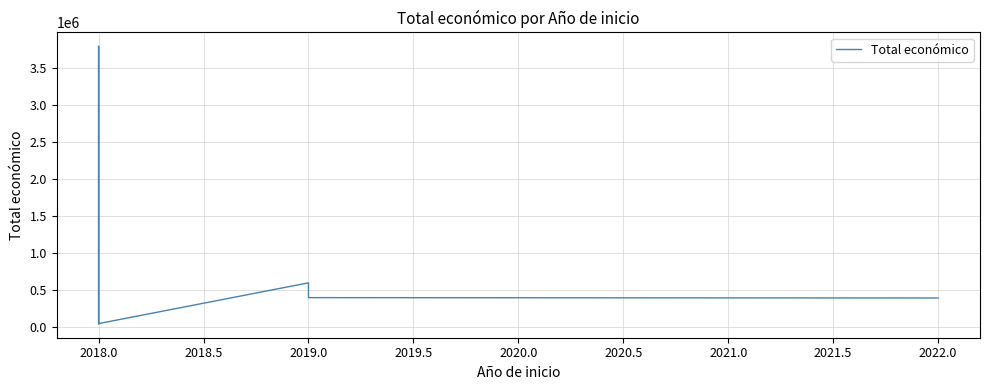

Does the chart have visible grid lines?

Yes